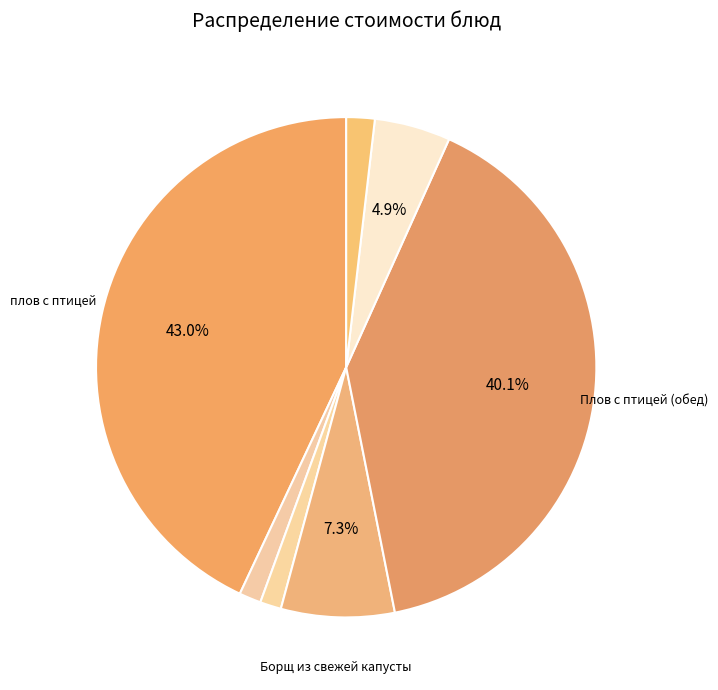

Count the number of slices in the pie.

7